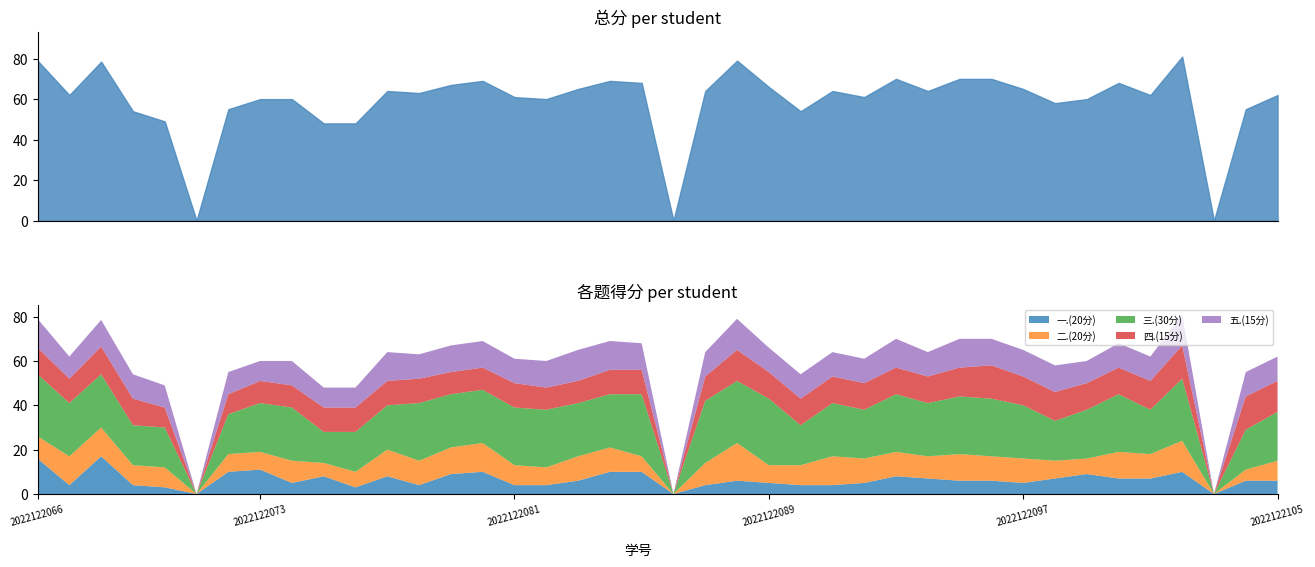

What is the value of the 总分 point at the 16th from the left?

61.0